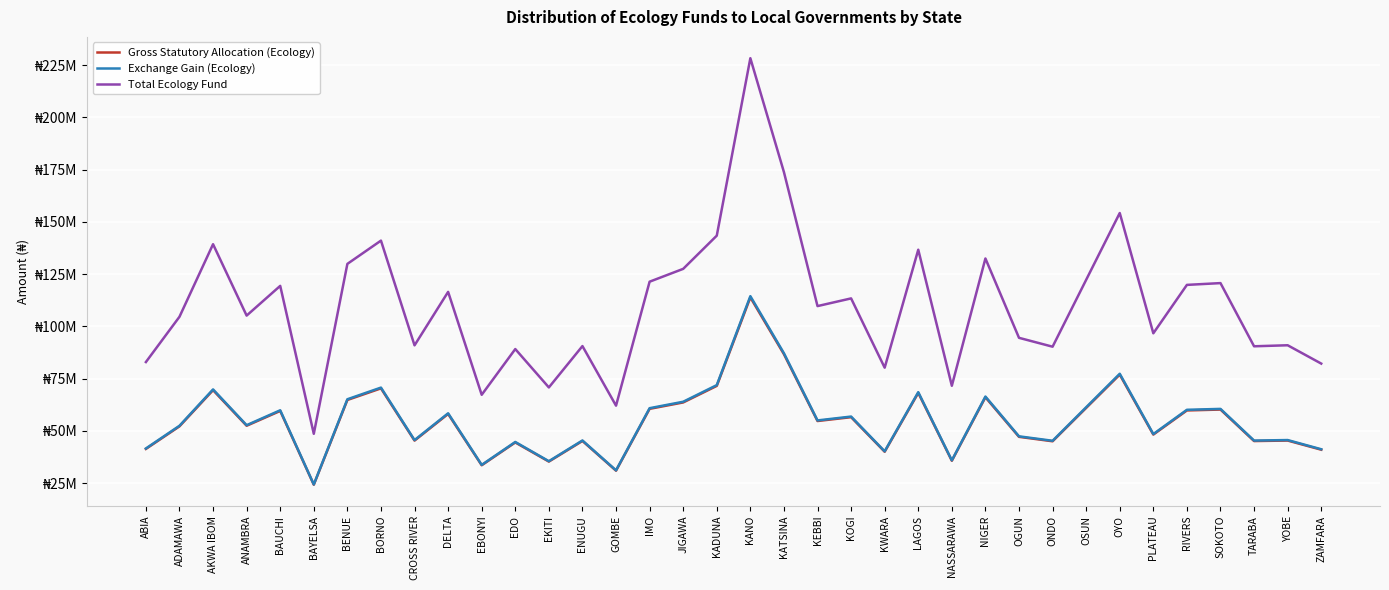

What is the total value across all series at RIVERS?

239667596.1